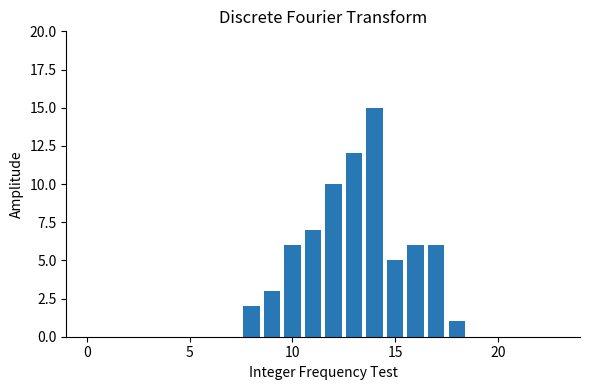

What is the maximum value shown in the chart?

15